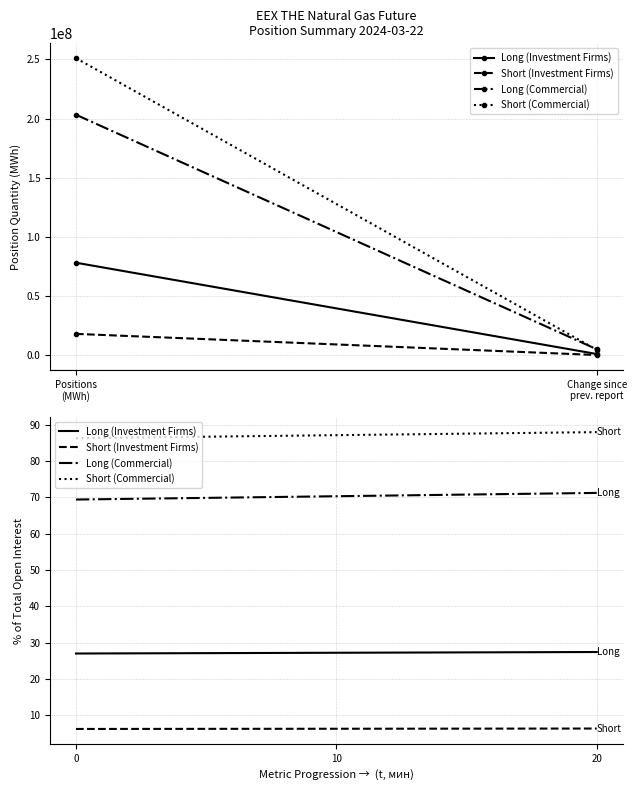

What is the greatest value displayed?

88.0